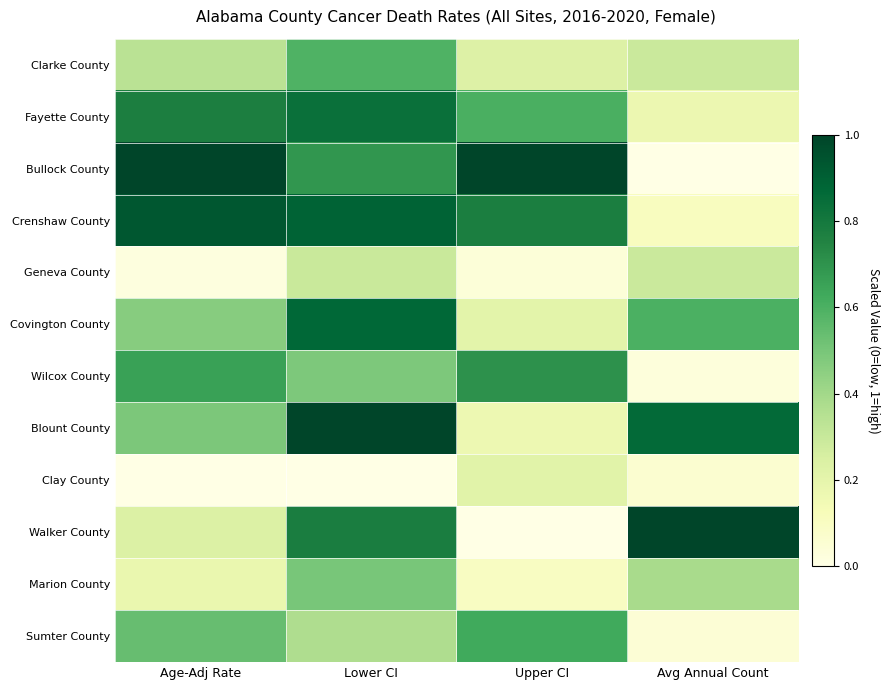

Which has a higher value, Age-Adj Rate or Upper CI?

Age-Adj Rate